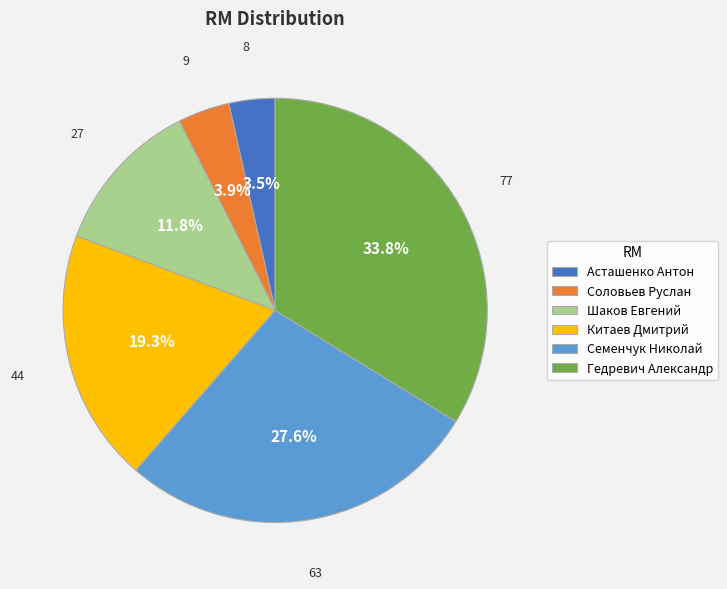

To the nearest percent, what is the average slice percentage?

17%